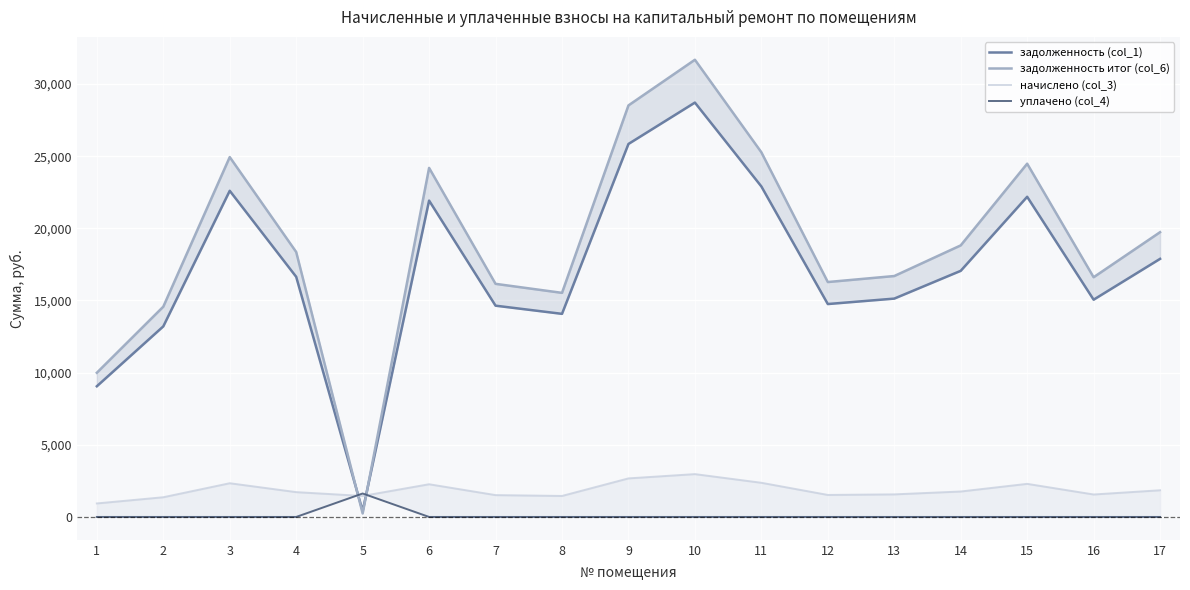

At how many categories does at least one series exceed 25930?

2